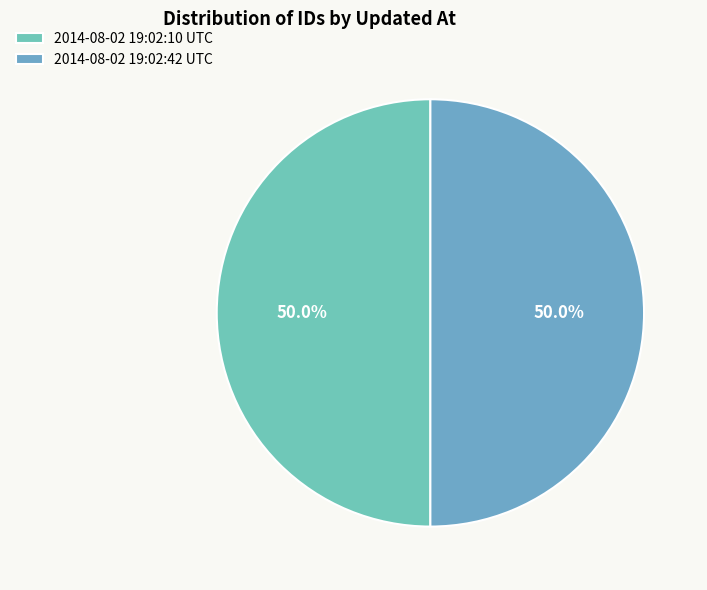

How many segments does this pie chart have?

2